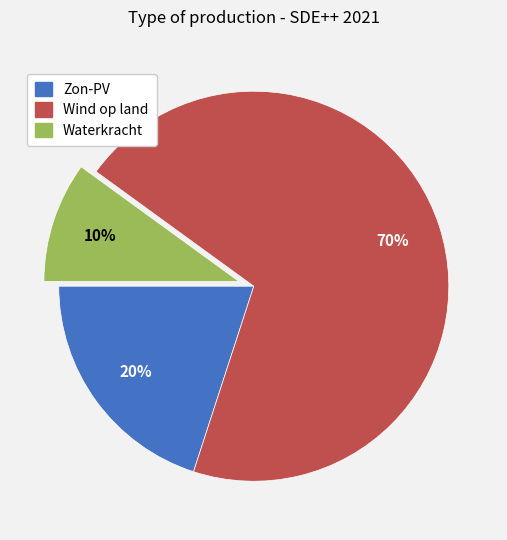

Which category has the smallest portion of the pie?

Waterkracht